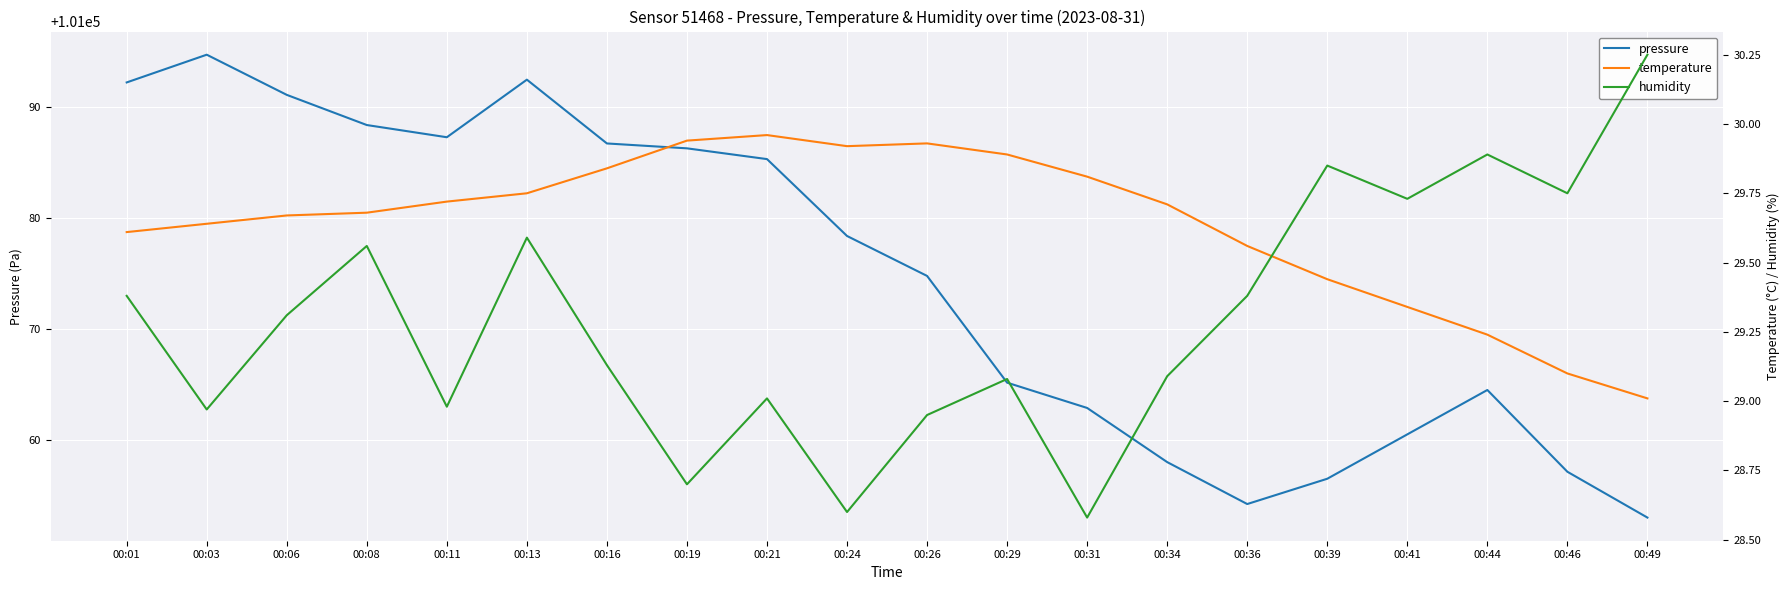

Which series changed the most between 00:24 and 00:41?

pressure